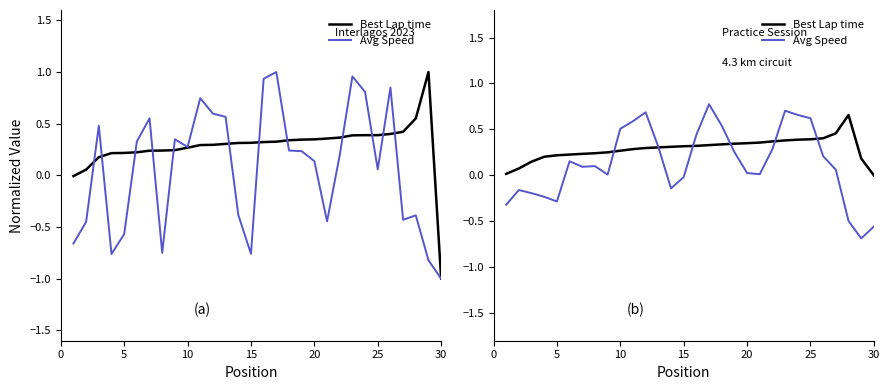

What is the sum of all Best Lap time values?

8.7